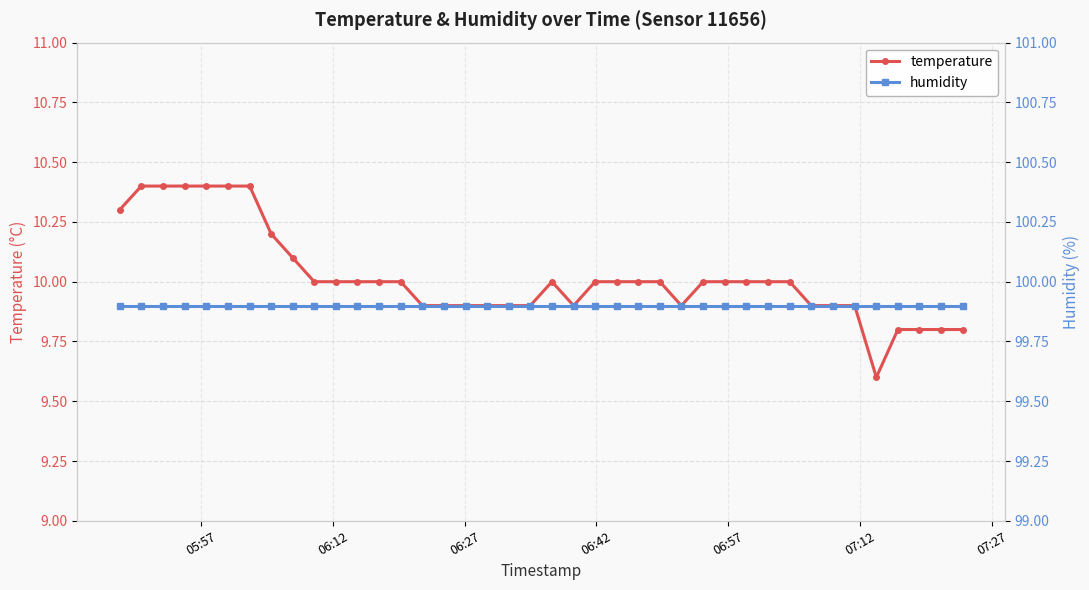

Which series has the largest range (max minus min)?

temperature